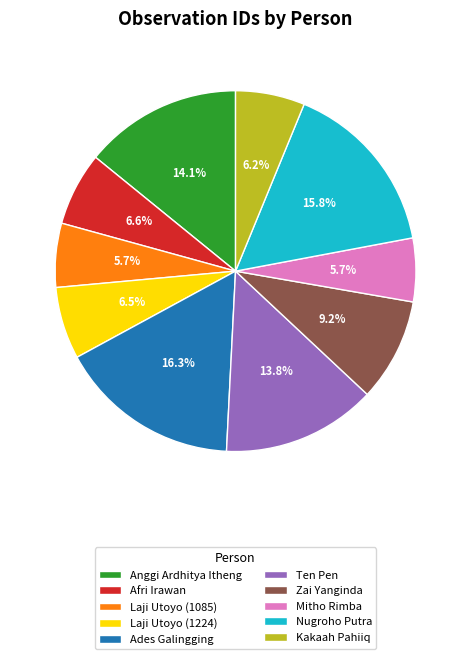

Count the number of slices in the pie.

10